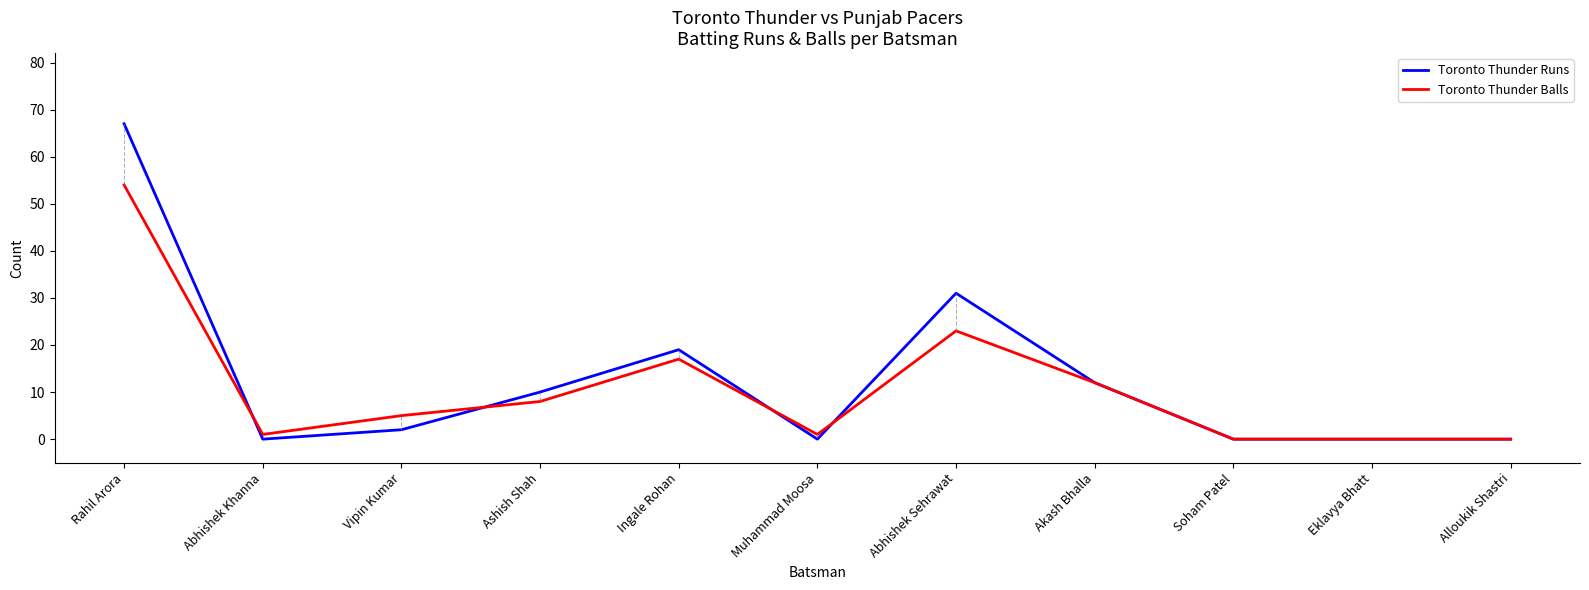

Reading left to right, list all the values displayed in this chart.

Toronto Thunder Runs: 67	0	2	10	19	0	31	12	0	0	0
Toronto Thunder Balls: 54	1	5	8	17	1	23	12	0	0	0